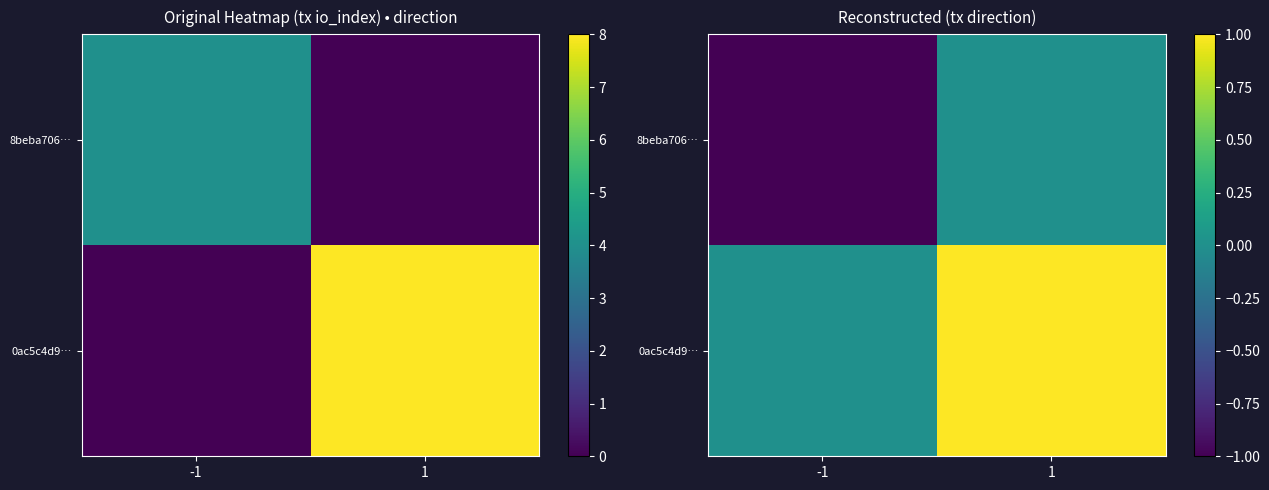

List the series in order of their peak value, highest first.

0ac5c4d9…, 8beba706…